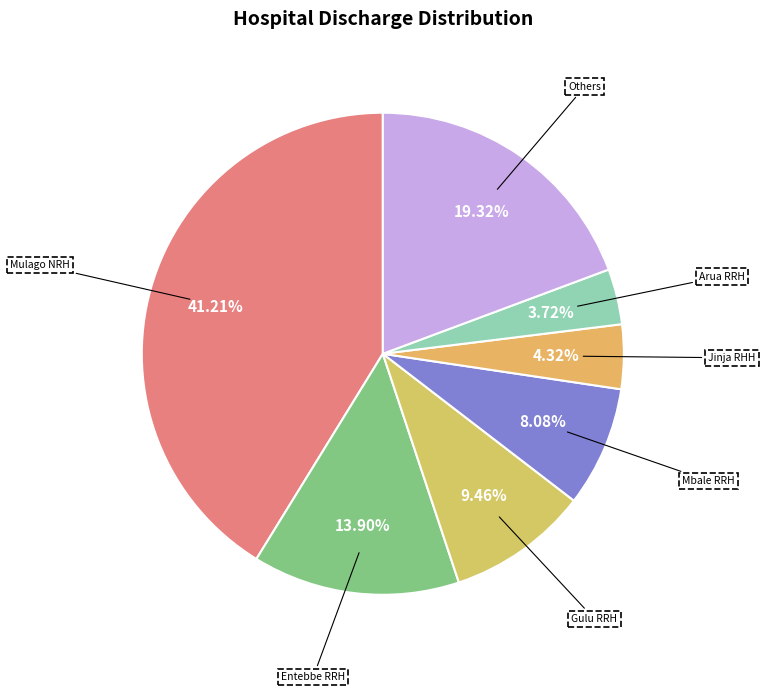

Approximately how many times larger is the value at Others compared to Entebbe RRH?

1.4